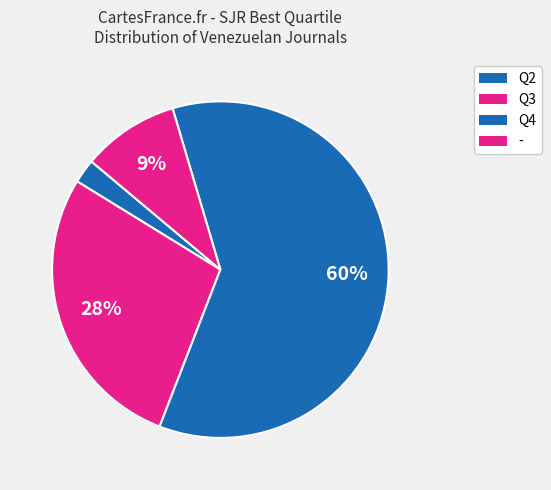

True or false: - accounts for 1% of the total.

False